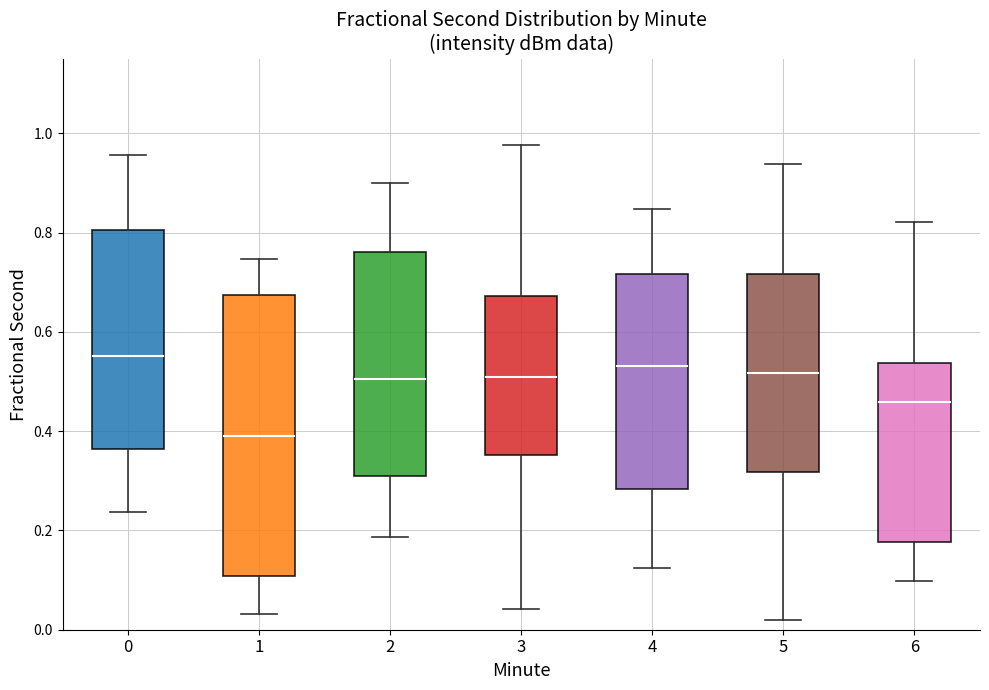

Reading left to right, read every box against the y-axis: the position of its median line, the range the box covers, and the ends of its whiskers. The values are not printed on the chart, so give them approximately, as read against the axis.

0: median 0.56, box 0.36 to 0.80, whiskers 0.24 to 0.96
1: median 0.40, box 0.10 to 0.68, whiskers 0.04 to 0.74
2: median 0.50, box 0.30 to 0.76, whiskers 0.18 to 0.90
3: median 0.50, box 0.36 to 0.68, whiskers 0.04 to 0.98
4: median 0.54, box 0.28 to 0.72, whiskers 0.12 to 0.84
5: median 0.52, box 0.32 to 0.72, whiskers 0.02 to 0.94
6: median 0.46, box 0.18 to 0.54, whiskers 0.10 to 0.82